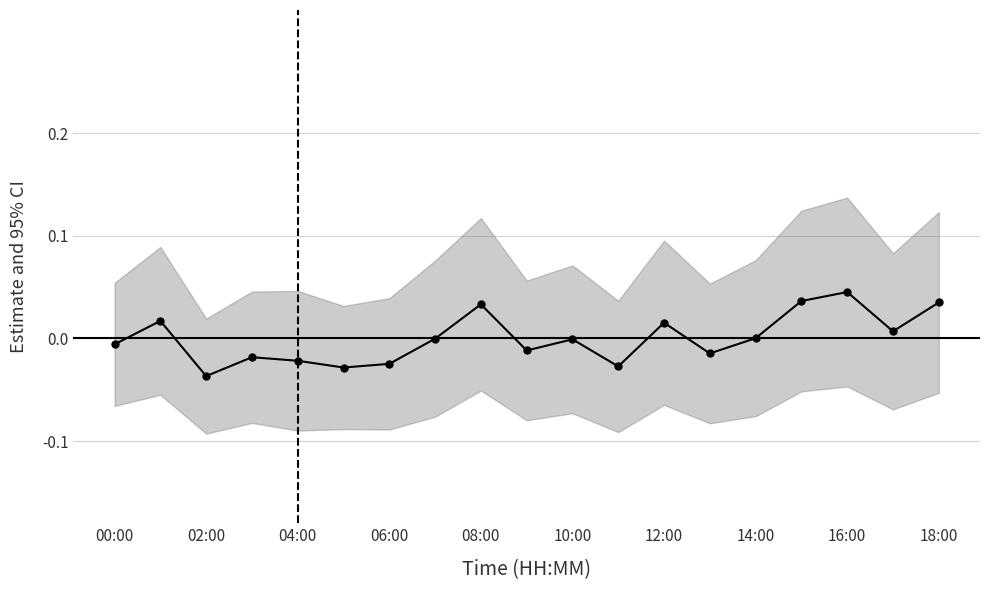

True or false: the data shows -0.0 at 11.

False